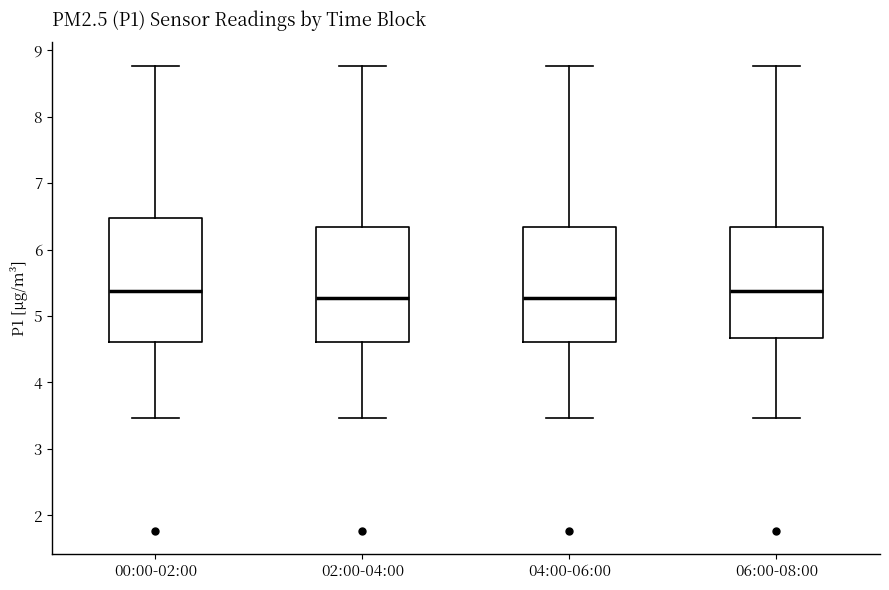

Where is the upper edge of the box for 00:00-02:00 on the y-axis? The values are not printed on the chart, so give them approximately, as read against the axis.

6.5